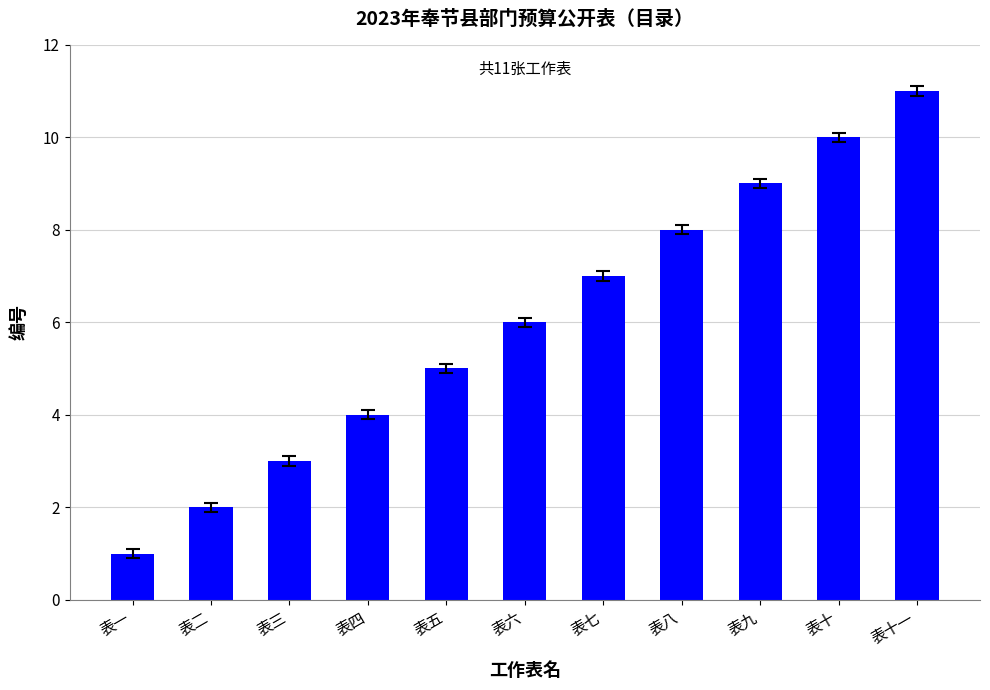

What is the label of the 10th bar from the right?

表二